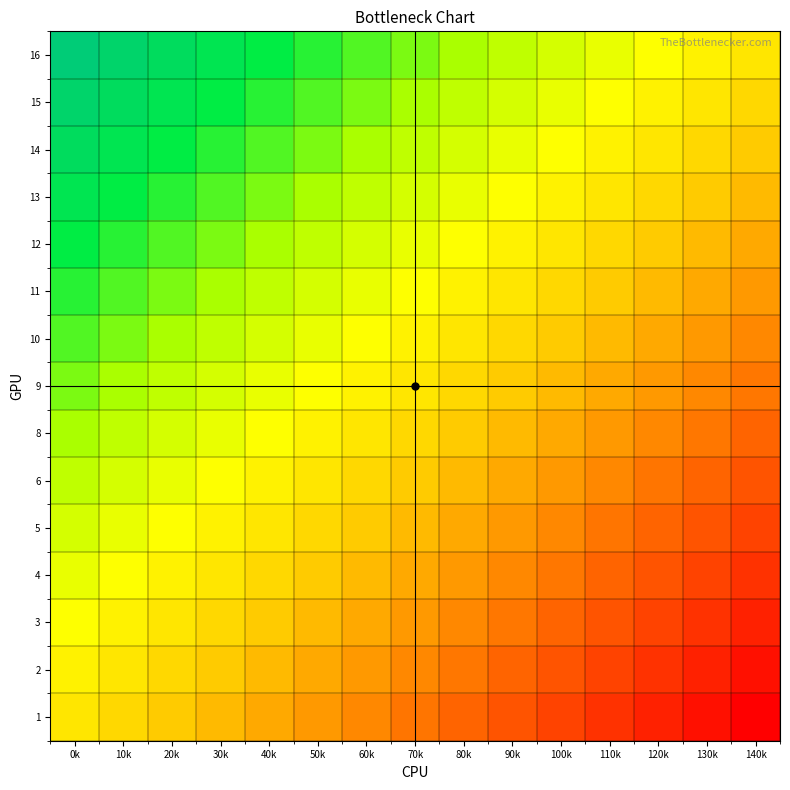

Reading left to right, list all the values displayed in this chart.

1: 0k=0.0	10k=-6.7	20k=-13.3	30k=-20.0	40k=-26.7	50k=-33.3	60k=-40.0	70k=-46.7	80k=-53.3	90k=-60.0	100k=-66.7	110k=-73.3	120k=-80.0	130k=-86.7	140k=-93.3
2: 0k=6.7	10k=0.0	20k=-6.7	30k=-13.3	40k=-20.0	50k=-26.7	60k=-33.3	70k=-40.0	80k=-46.7	90k=-53.3	100k=-60.0	110k=-66.7	120k=-73.3	130k=-80.0	140k=-86.7
3: 0k=13.3	10k=6.7	20k=0.0	30k=-6.7	40k=-13.3	50k=-20.0	60k=-26.7	70k=-33.3	80k=-40.0	90k=-46.7	100k=-53.3	110k=-60.0	120k=-66.7	130k=-73.3	140k=-80.0
4: 0k=20.0	10k=13.3	20k=6.7	30k=0.0	40k=-6.7	50k=-13.3	60k=-20.0	70k=-26.7	80k=-33.3	90k=-40.0	100k=-46.7	110k=-53.3	120k=-60.0	130k=-66.7	140k=-73.3
5: 0k=26.7	10k=20.0	20k=13.3	30k=6.7	40k=0.0	50k=-6.7	60k=-13.3	70k=-20.0	80k=-26.7	90k=-33.3	100k=-40.0	110k=-46.7	120k=-53.3	130k=-60.0	140k=-66.7
6: 0k=33.3	10k=26.7	20k=20.0	30k=13.3	40k=6.7	50k=0.0	60k=-6.7	70k=-13.3	80k=-20.0	90k=-26.7	100k=-33.3	110k=-40.0	120k=-46.7	130k=-53.3	140k=-60.0
8: 0k=40.0	10k=33.3	20k=26.7	30k=20.0	40k=13.3	50k=6.7	60k=0.0	70k=-6.7	80k=-13.3	90k=-20.0	100k=-26.7	110k=-33.3	120k=-40.0	130k=-46.7	140k=-53.3
9: 0k=46.7	10k=40.0	20k=33.3	30k=26.7	40k=20.0	50k=13.3	60k=6.7	70k=0.0	80k=-6.7	90k=-13.3	100k=-20.0	110k=-26.7	120k=-33.3	130k=-40.0	140k=-46.7
10: 0k=53.3	10k=46.7	20k=40.0	30k=33.3	40k=26.7	50k=20.0	60k=13.3	70k=6.7	80k=0.0	90k=-6.7	100k=-13.3	110k=-20.0	120k=-26.7	130k=-33.3	140k=-40.0
11: 0k=60.0	10k=53.3	20k=46.7	30k=40.0	40k=33.3	50k=26.7	60k=20.0	70k=13.3	80k=6.7	90k=0.0	100k=-6.7	110k=-13.3	120k=-20.0	130k=-26.7	140k=-33.3
12: 0k=66.7	10k=60.0	20k=53.3	30k=46.7	40k=40.0	50k=33.3	60k=26.7	70k=20.0	80k=13.3	90k=6.7	100k=0.0	110k=-6.7	120k=-13.3	130k=-20.0	140k=-26.7
13: 0k=73.3	10k=66.7	20k=60.0	30k=53.3	40k=46.7	50k=40.0	60k=33.3	70k=26.7	80k=20.0	90k=13.3	100k=6.7	110k=0.0	120k=-6.7	130k=-13.3	140k=-20.0
14: 0k=80.0	10k=73.3	20k=66.7	30k=60.0	40k=53.3	50k=46.7	60k=40.0	70k=33.3	80k=26.7	90k=20.0	100k=13.3	110k=6.7	120k=0.0	130k=-6.7	140k=-13.3
15: 0k=86.7	10k=80.0	20k=73.3	30k=66.7	40k=60.0	50k=53.3	60k=46.7	70k=40.0	80k=33.3	90k=26.7	100k=20.0	110k=13.3	120k=6.7	130k=0.0	140k=-6.7
16: 0k=93.3	10k=86.7	20k=80.0	30k=73.3	40k=66.7	50k=60.0	60k=53.3	70k=46.7	80k=40.0	90k=33.3	100k=26.7	110k=20.0	120k=13.3	130k=6.7	140k=0.0